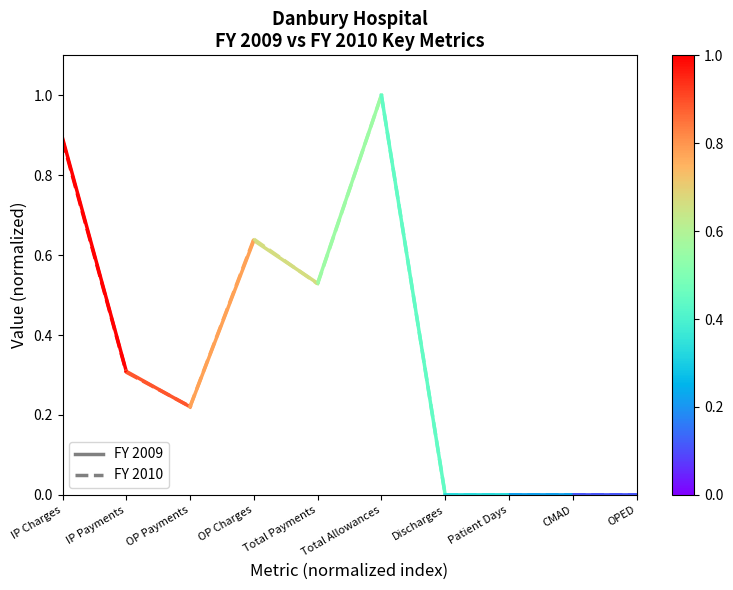

At which category is the sum across all series the highest?

IP Charges